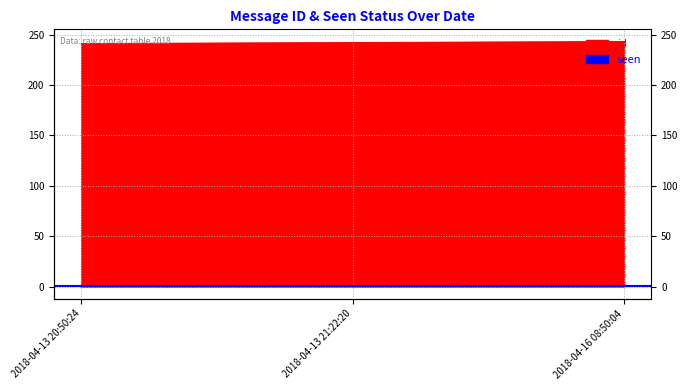

What is the value of the 3rd point from the left?

243